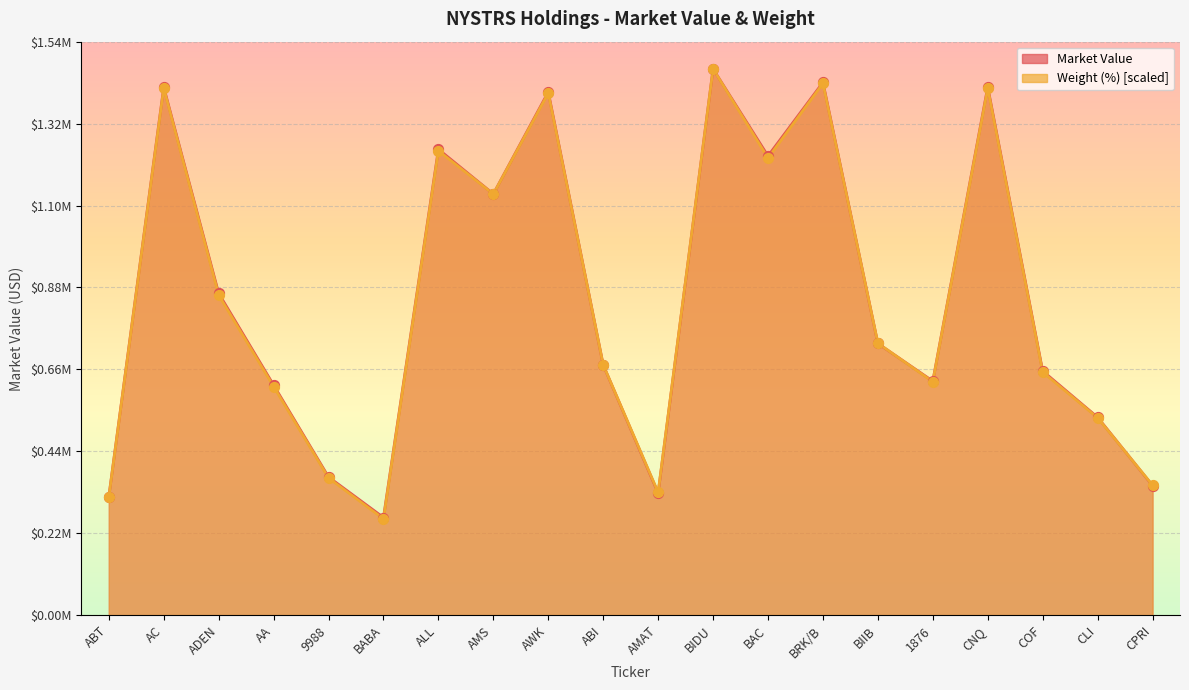

Which series contains the lowest Y value?

Weight (%)